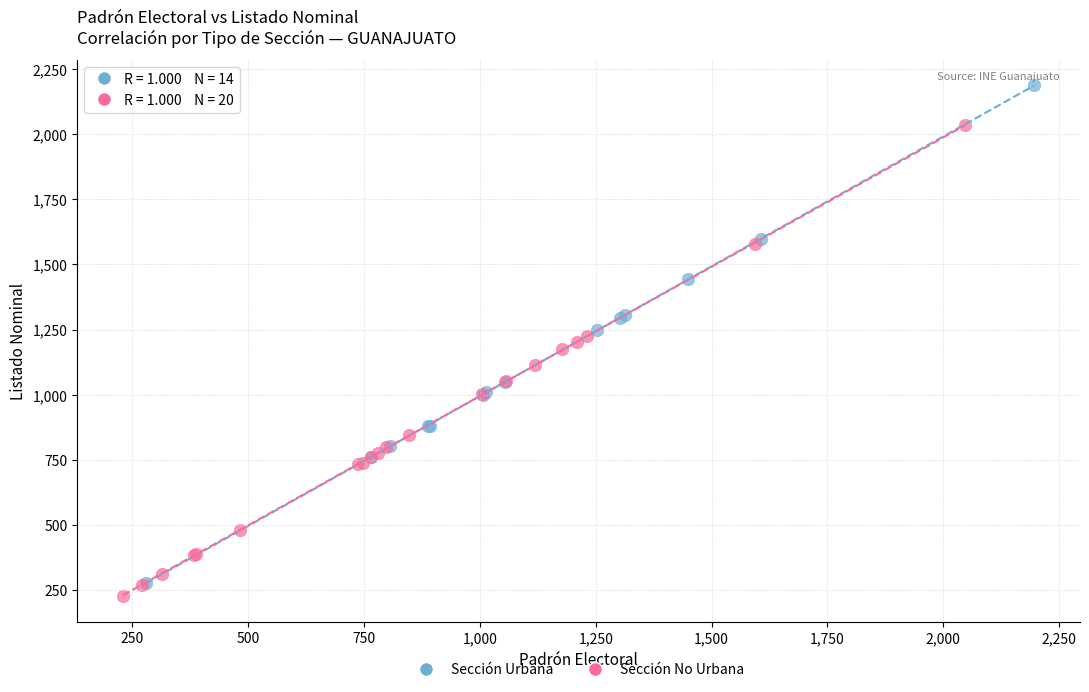

Which series contains the highest Y value?

Sección Urbana